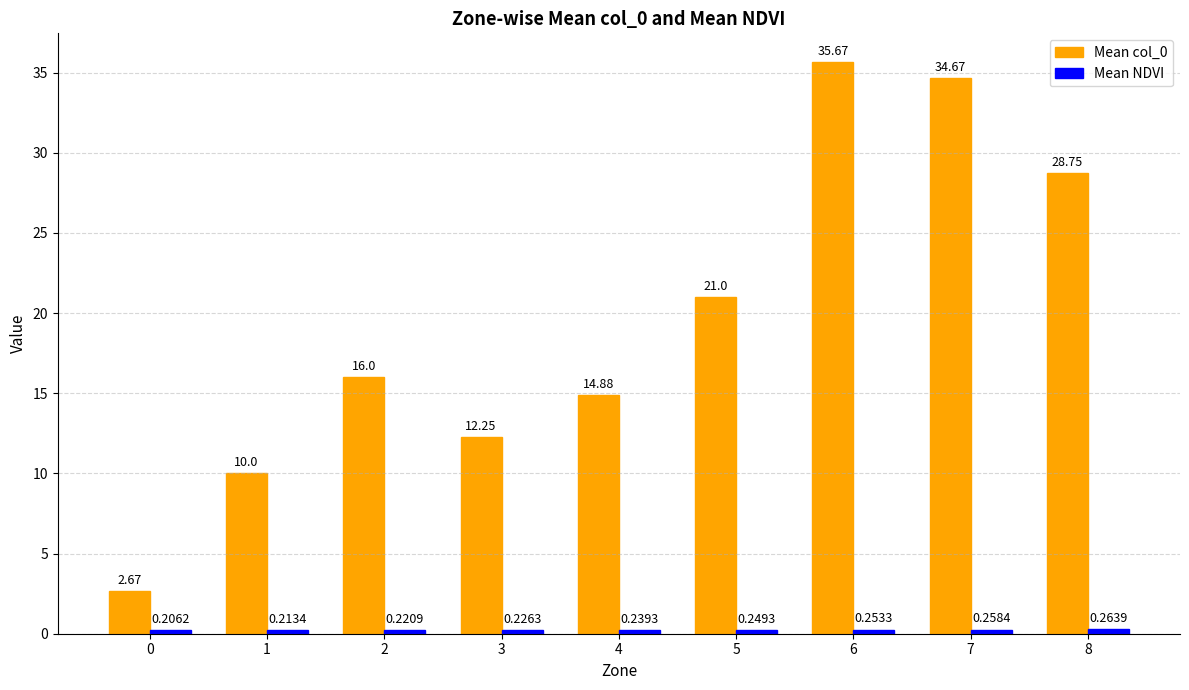

Which series has the largest total across all categories?

Mean col_0